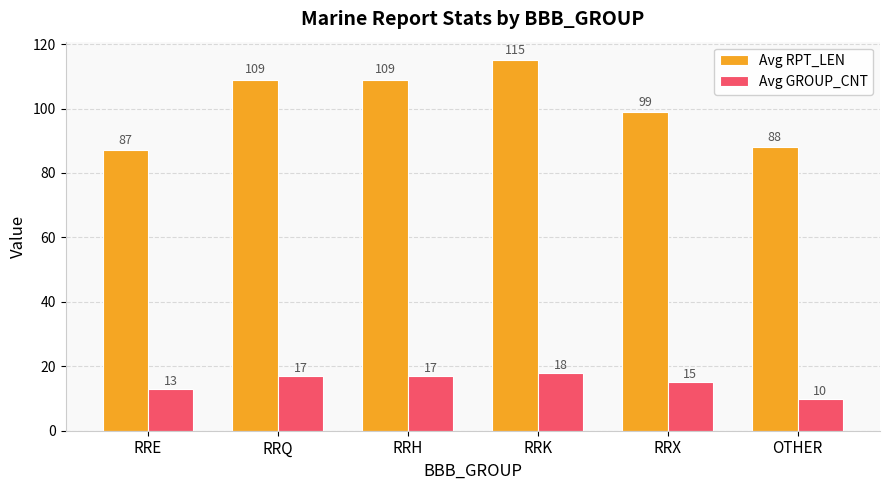

What is the label of the 2nd bar from the left?

RRQ